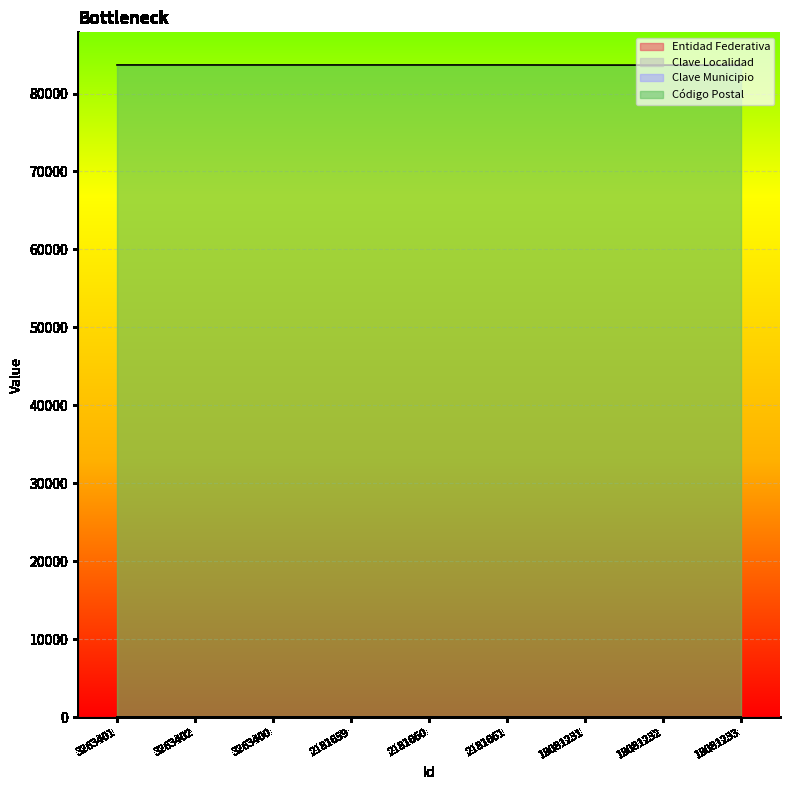

True or false: Entidad Federativa and Clave Municipio intersect in this chart.

False